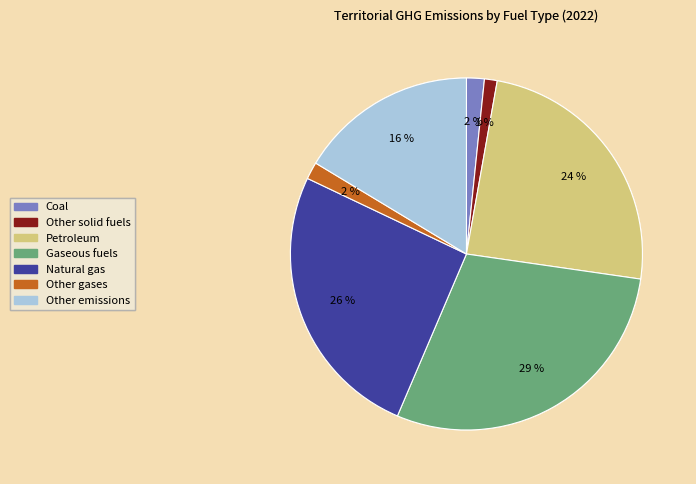

Does any single category account for the majority?

No